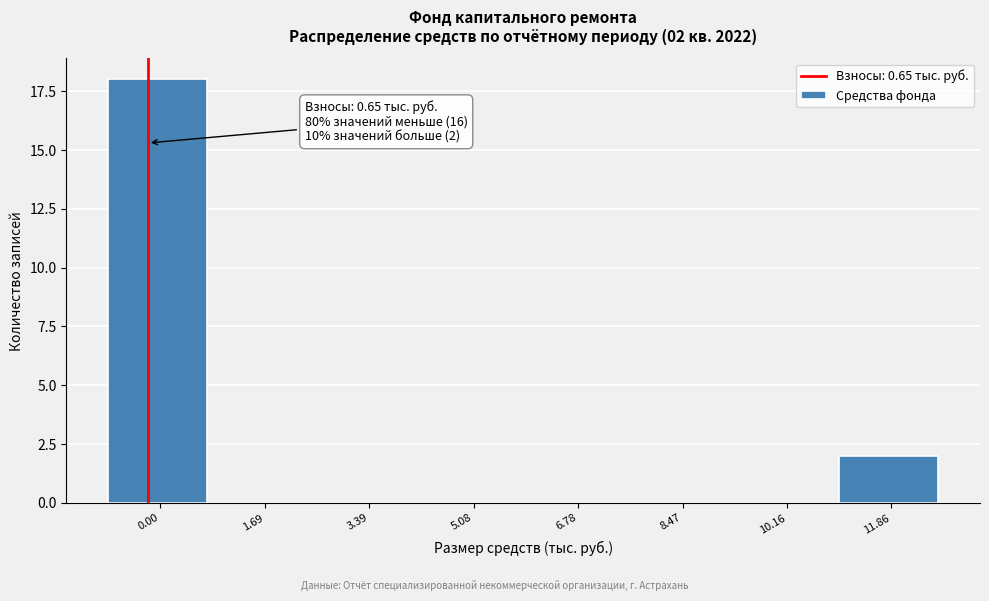

Reading left to right, list all the values displayed in this chart.

0.00=18	1.69=0	3.39=0	5.08=0	6.78=0	8.47=0	10.16=0	11.86=2